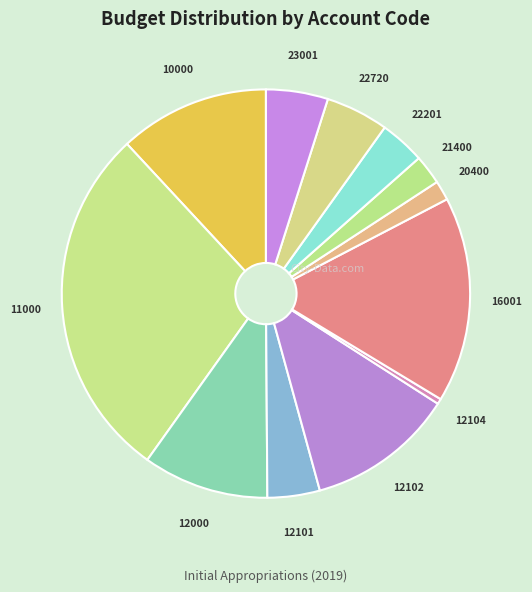

Which category has the biggest portion of the pie?

11000